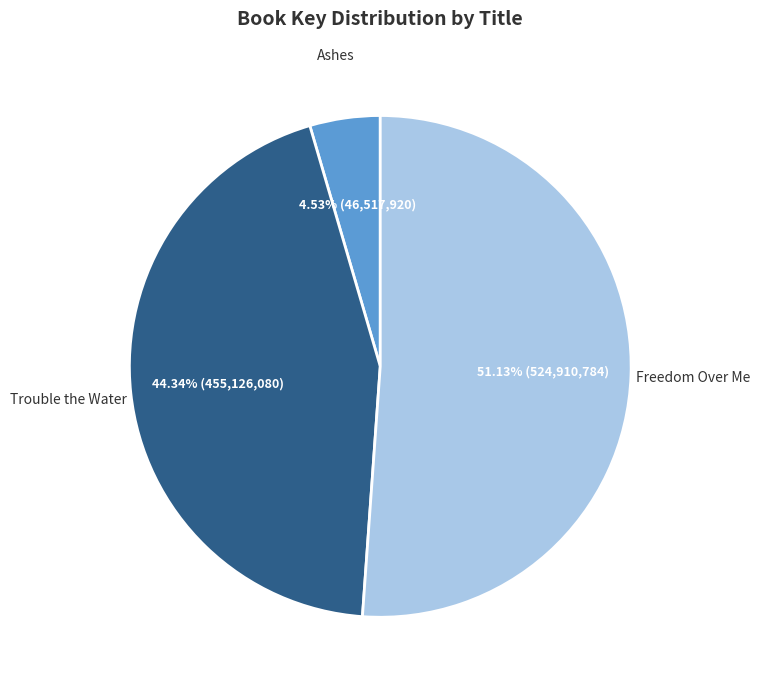

Is it true that Freedom Over Me is 65% of the pie?

False